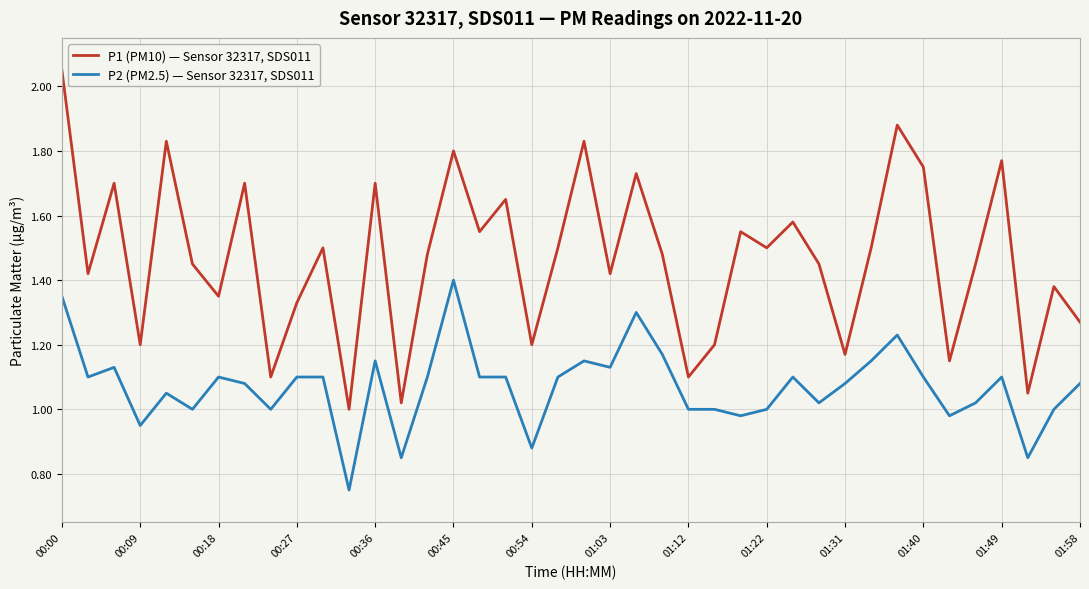

Which series has the widest spread of values?

P1 (PM10) — Sensor 32317, SDS011